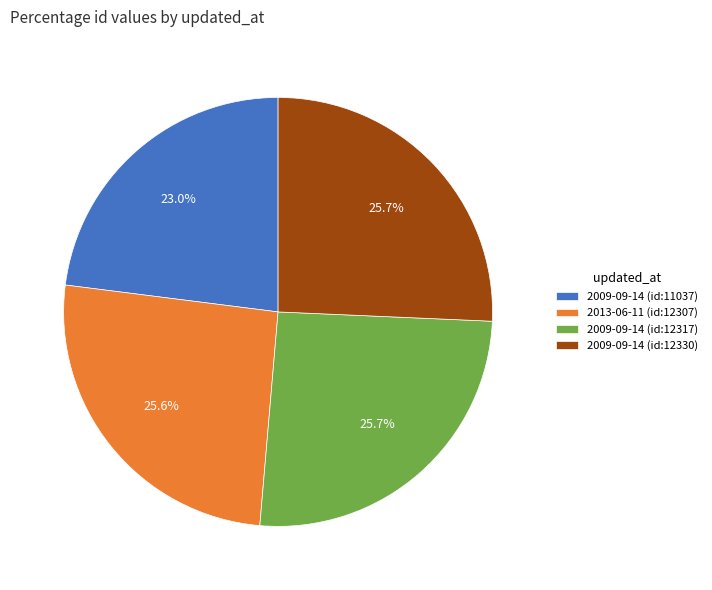

Which category has the smallest portion of the pie?

2009-09-14 (id:11037)